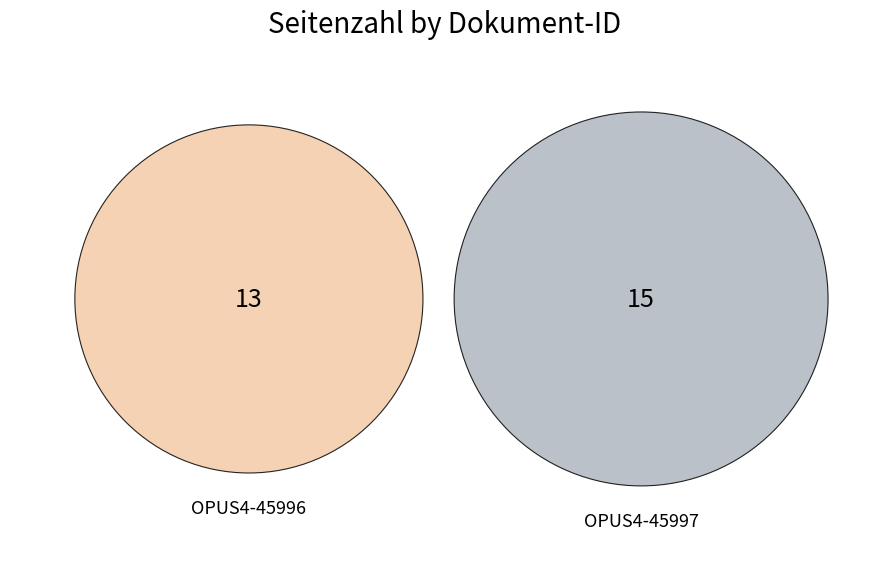

The OPUS4-45997 slice represents 54% of the pie. True or false?

True